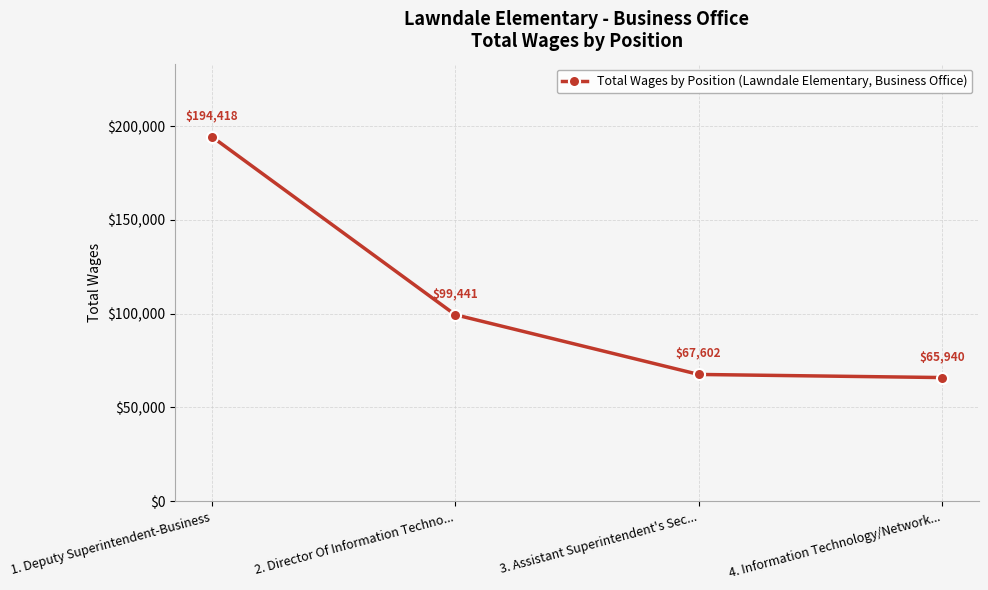

List the labels in order of value, smallest first.

4. Information Technology/Network..., 3. Assistant Superintendent's Sec..., 2. Director Of Information Techno..., 1. Deputy Superintendent-Business